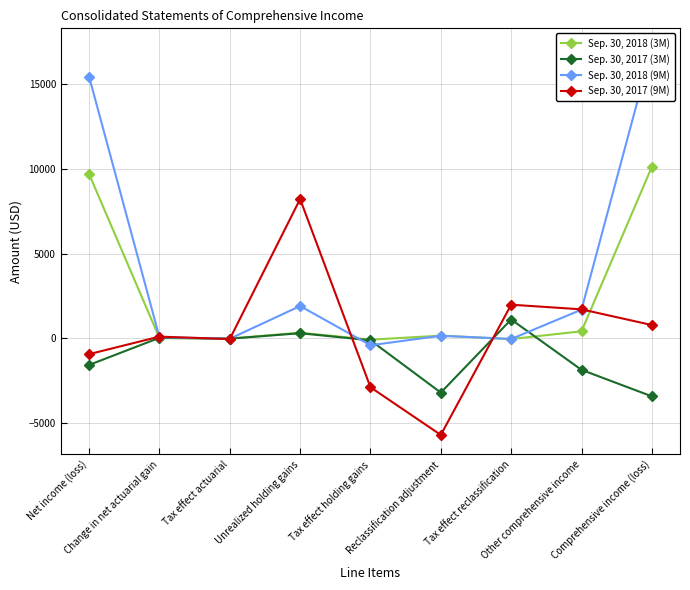

What is the greatest value displayed?

17119